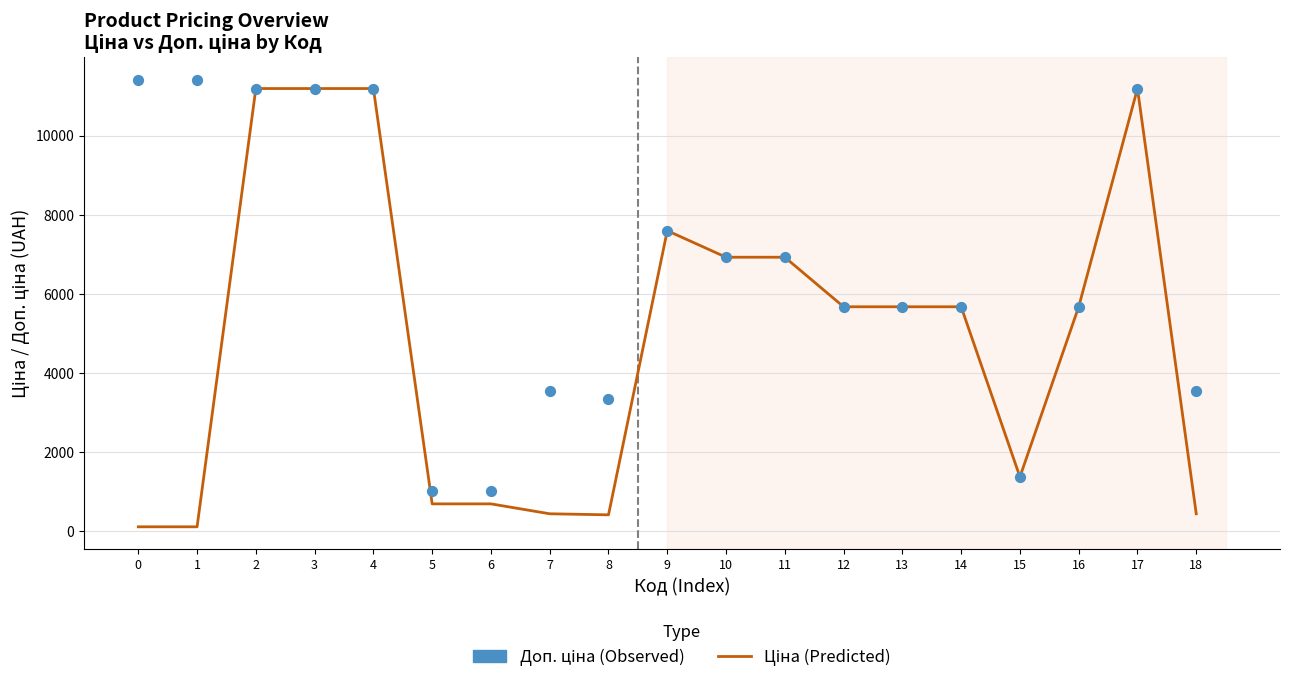

At which category is the sum across all series the highest?

2